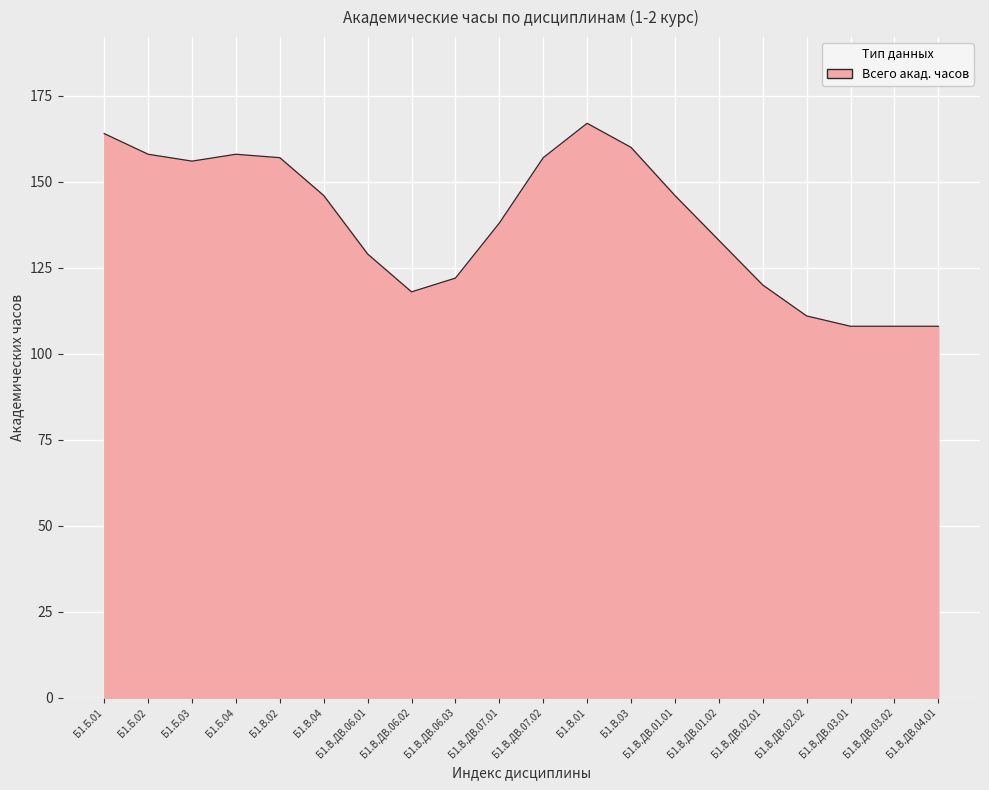

What position from the left is Б1.В.ДВ.03.02?

19